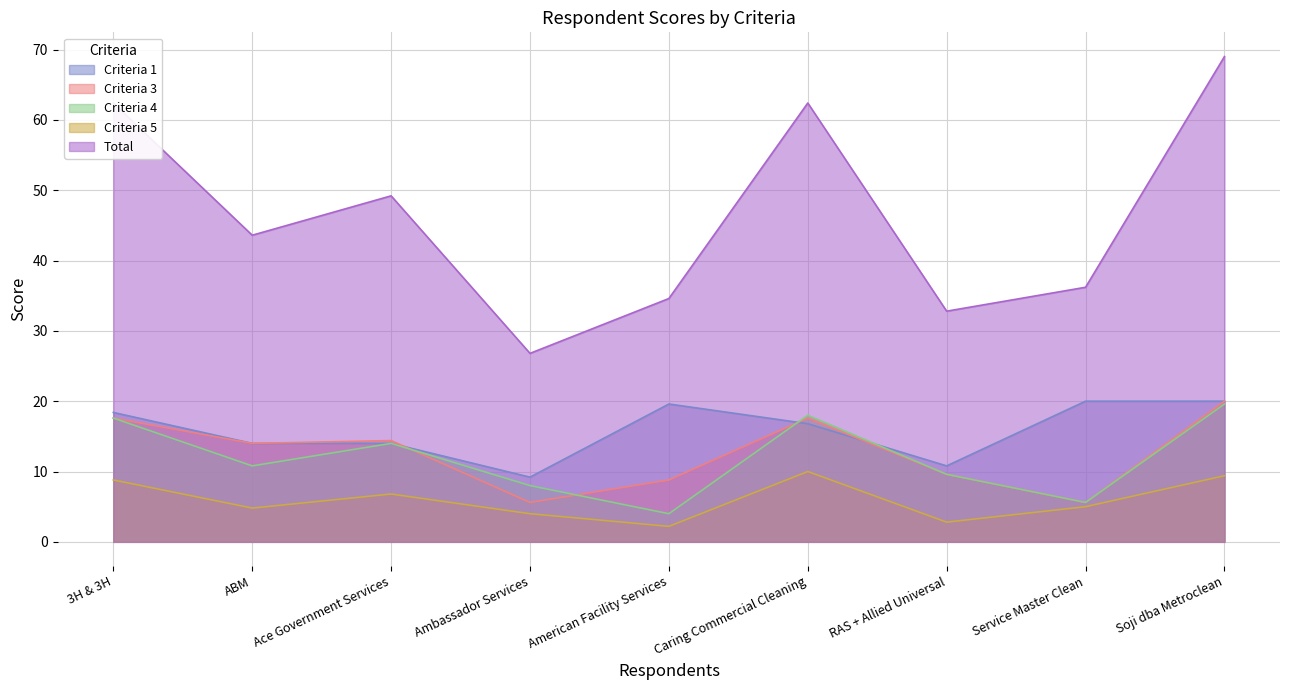

How many lines are shown in the chart?

5